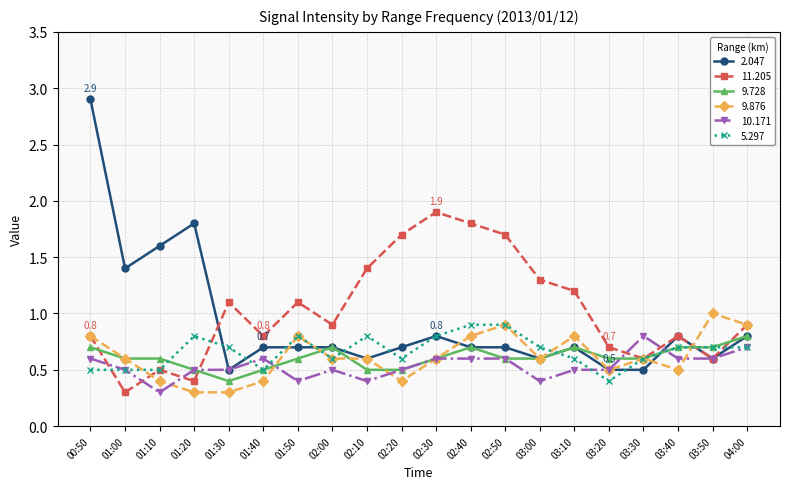

Is it true that 5.297 equals 0.2 at 01:50?

False